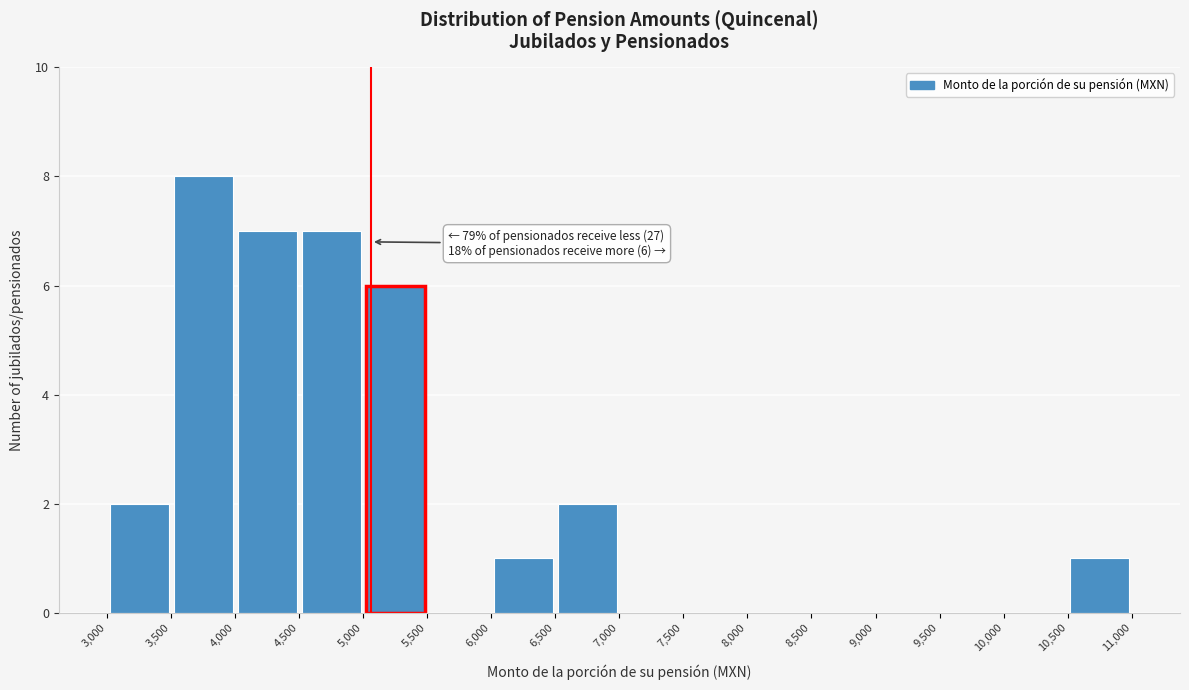

Which range on the x-axis has the tallest bar?

3,500 to 4,000